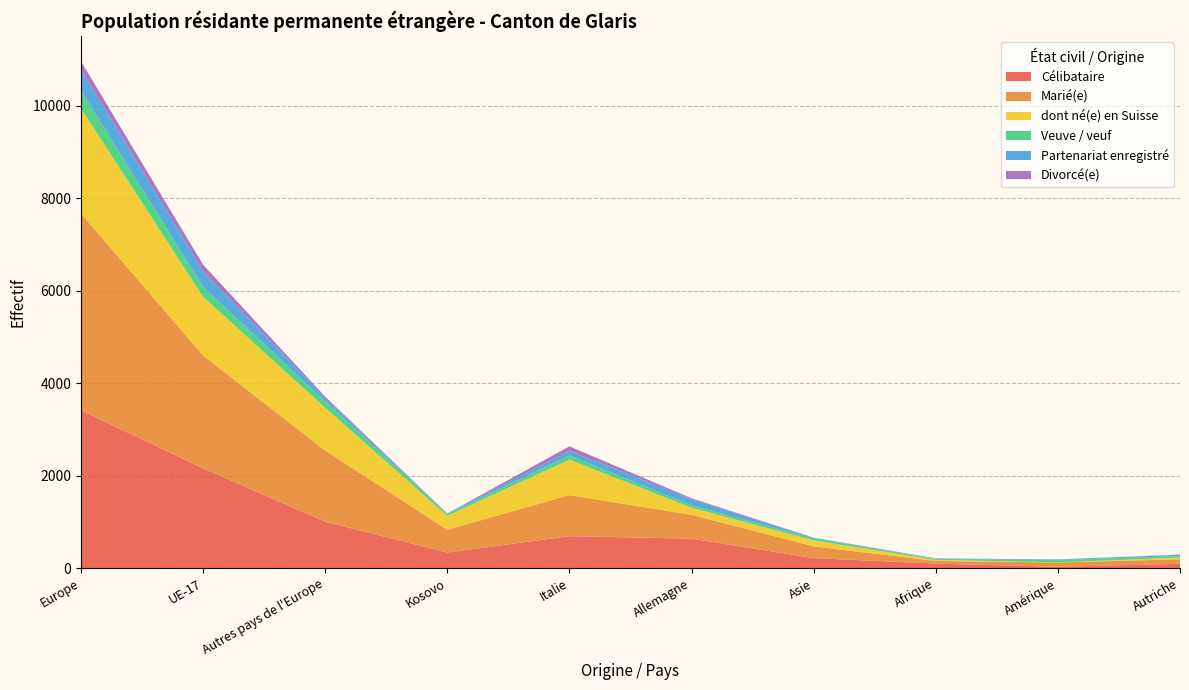

Reading left to right, list all the values displayed in this chart.

Célibataire: Europe=3415	UE-17=2162	Autres pays de l'Europe=1006	Kosovo=340	Italie=695	Allemagne=641	Asie=219	Afrique=102	Amérique=32	Autriche=97
Marié(e): Europe=4255	UE-17=2440	Autres pays de l'Europe=1540	Kosovo=494	Italie=888	Allemagne=516	Asie=255	Afrique=55	Amérique=94	Autriche=98
dont né(e) en Suisse: Europe=2277	UE-17=1270	Autres pays de l'Europe=925	Kosovo=302	Italie=766	Allemagne=153	Asie=128	Afrique=25	Amérique=3	Autriche=36
Veuve / veuf: Europe=385	UE-17=212	Autres pays de l'Europe=141	Kosovo=38	Italie=90	Allemagne=51	Asie=42	Afrique=19	Amérique=49	Autriche=33
Partenariat enregistré: Europe=458	UE-17=340	Autres pays de l'Europe=70	Kosovo=6	Italie=103	Allemagne=131	Asie=13	Afrique=11	Amérique=13	Autriche=26
Divorcé(e): Europe=174	UE-17=140	Autres pays de l'Europe=30	Kosovo=5	Italie=95	Allemagne=22	Asie=5	Afrique=2	Amérique=1	Autriche=8